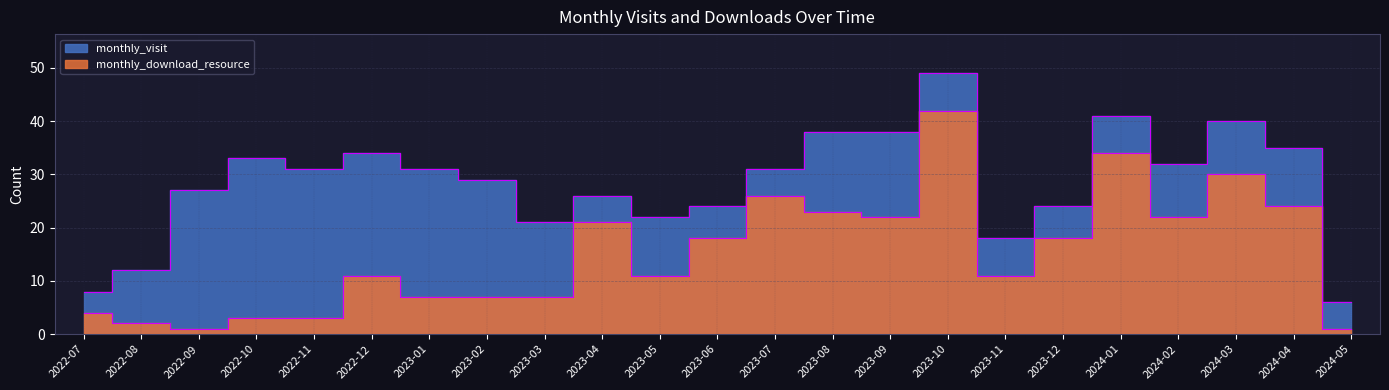

What is the spread (max minus min) of values at 2023-02?

22